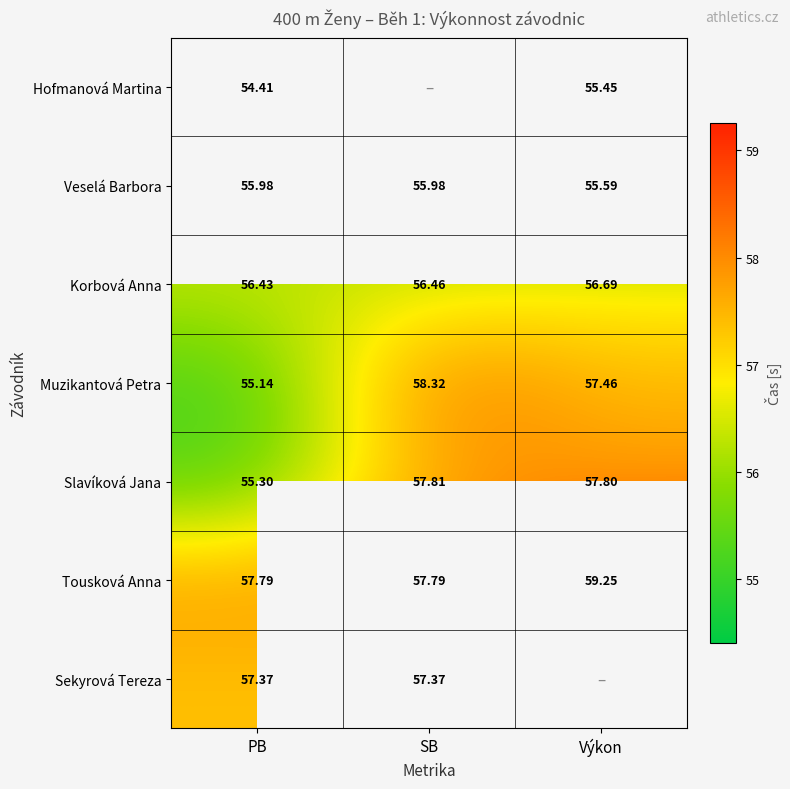

Rank the series at PB from lowest to highest value.

Hofmanová Martina, Muzikantová Petra, Slavíková Jana, Veselá Barbora, Korbová Anna, Sekyrová Tereza, Tousková Anna